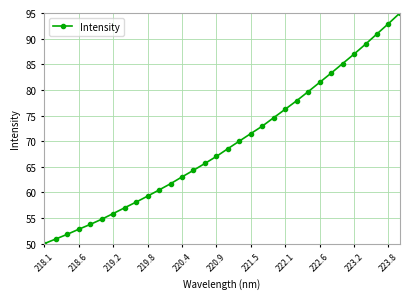

What is the greatest value displayed?

95.0